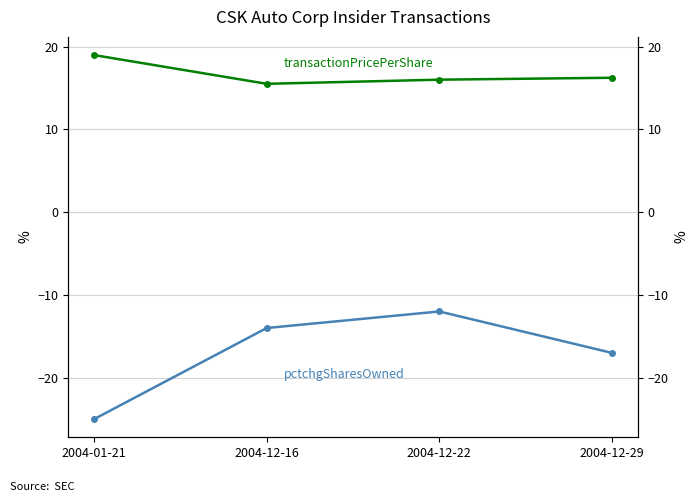

Where is transactionPricePerShare nearest to the value 17?

2004-12-29